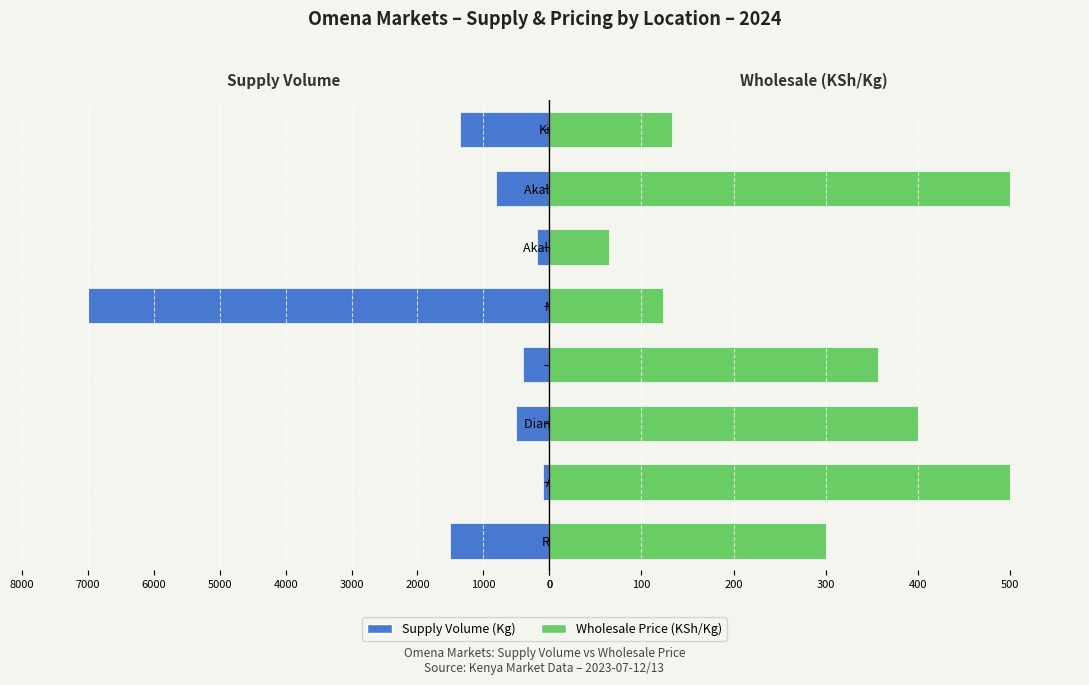

What is the highest value of the Supply Volume series?

7000